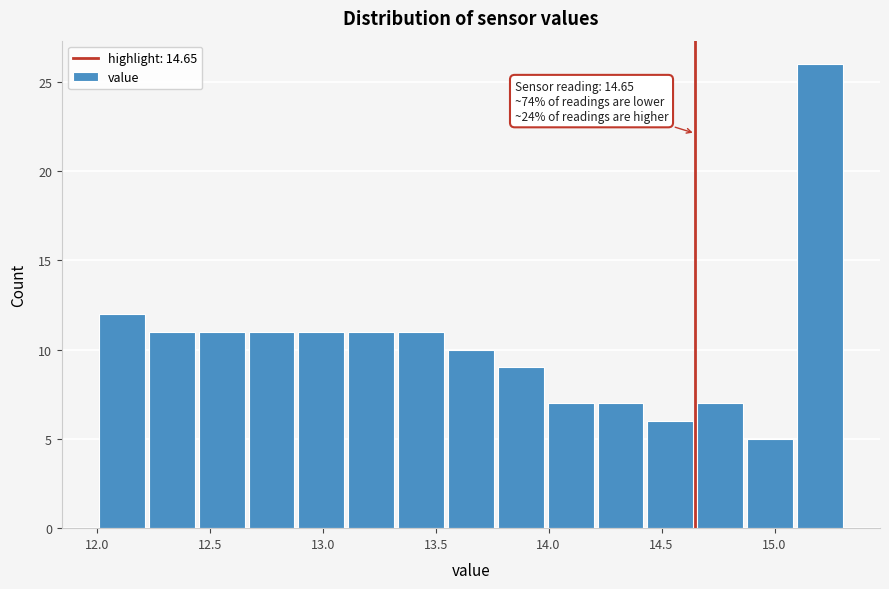

Which range on the x-axis has the tallest bar?

15.10 to 15.30